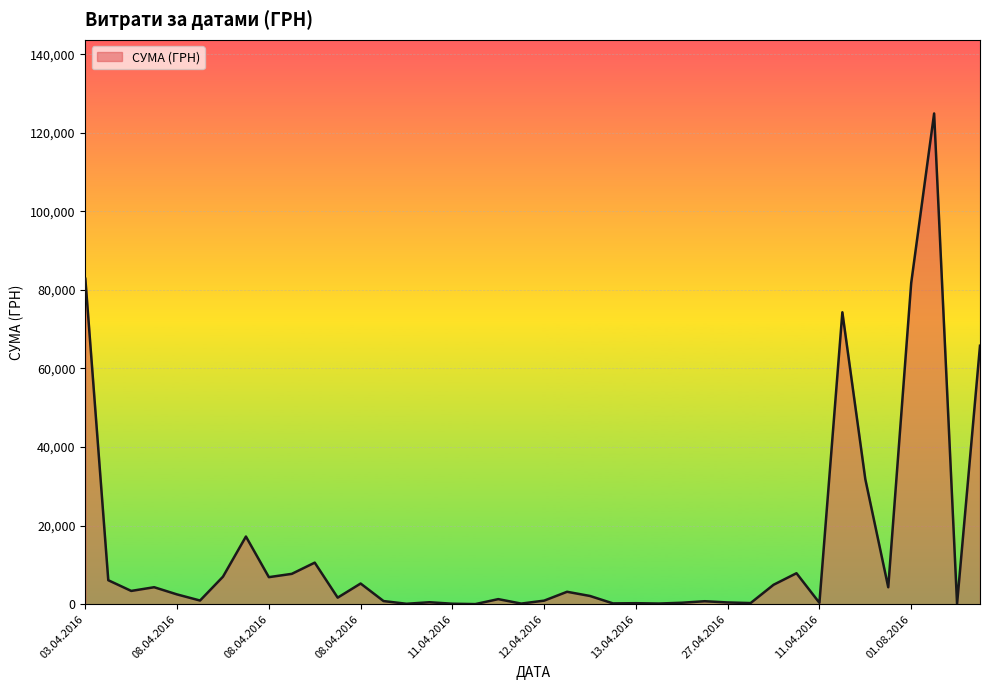

What is the difference between the maximum and minimum values?

124867.4